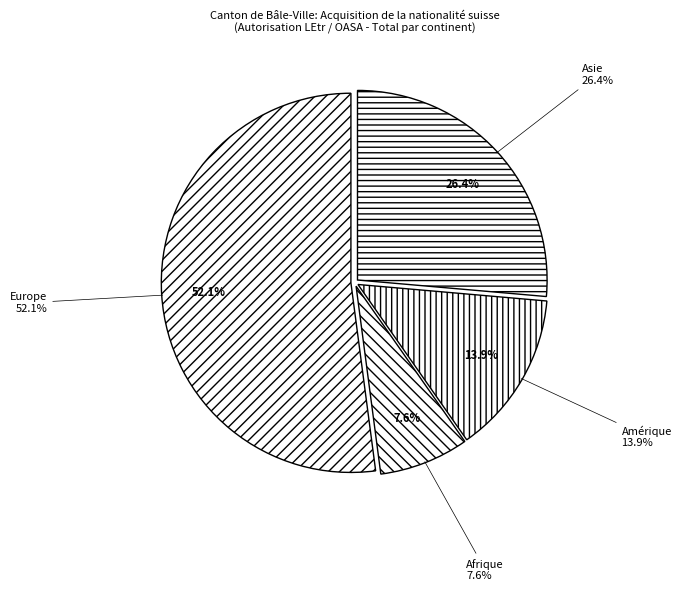

Is there any slice that represents more than half of the pie?

Yes